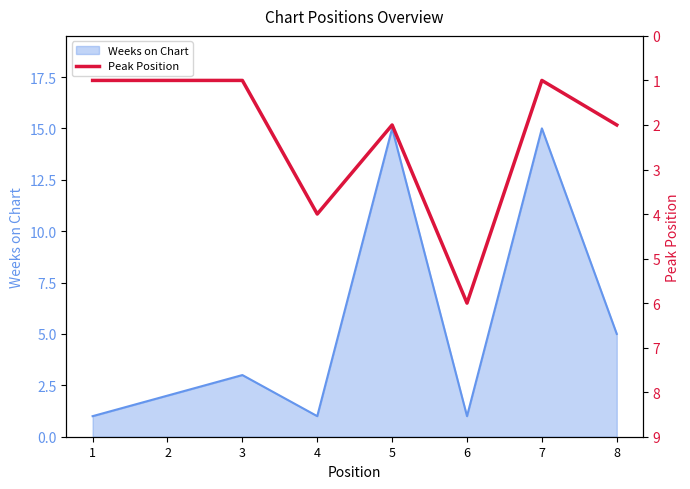

What is the maximum value shown in the chart?

6